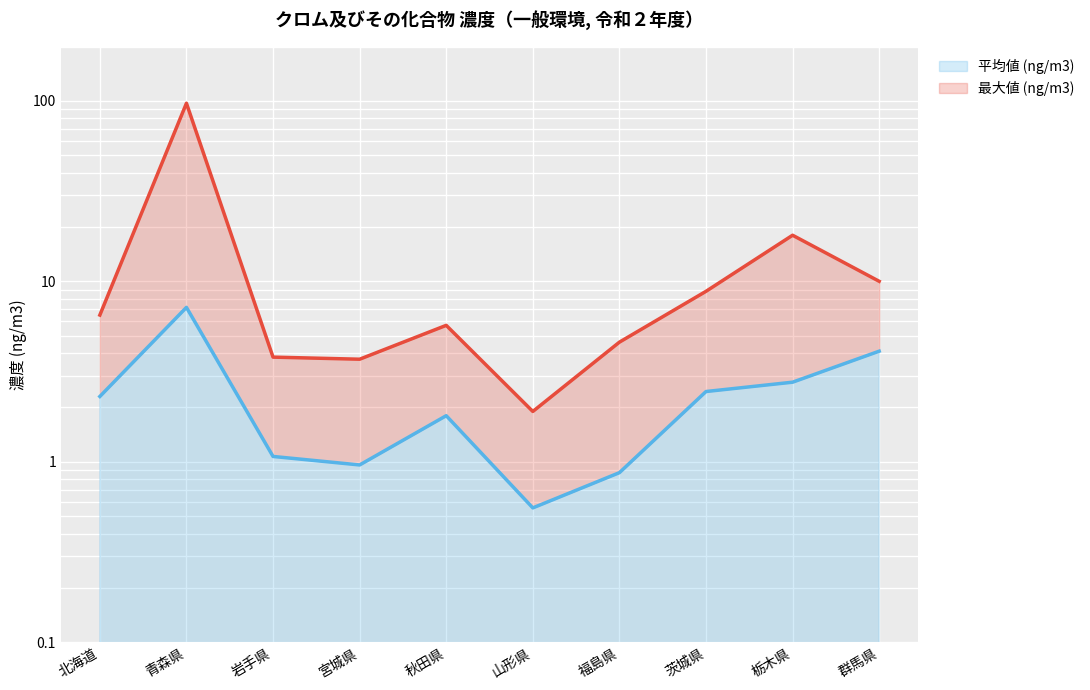

Which series has the largest range (max minus min)?

最大値 (ng/m3)